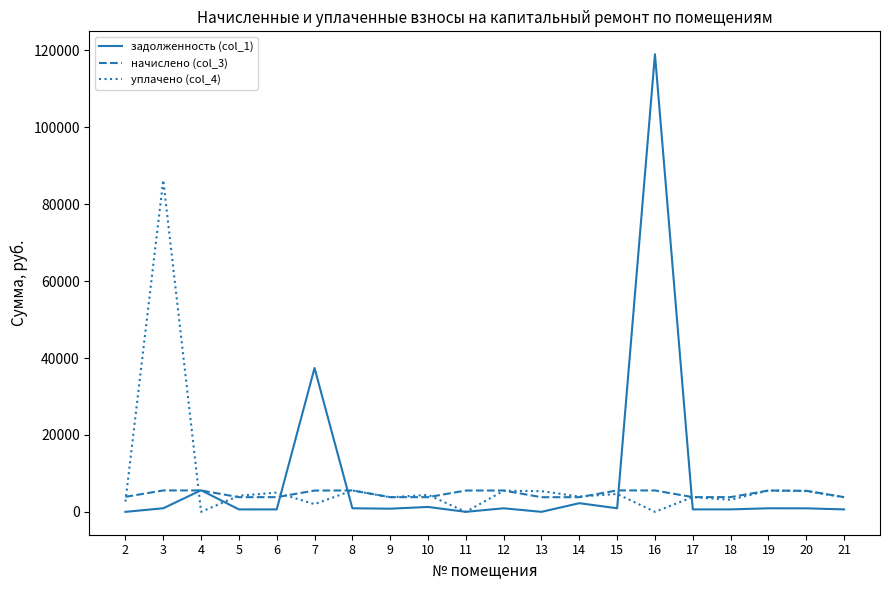

What is the maximum value shown in the chart?

119020.0